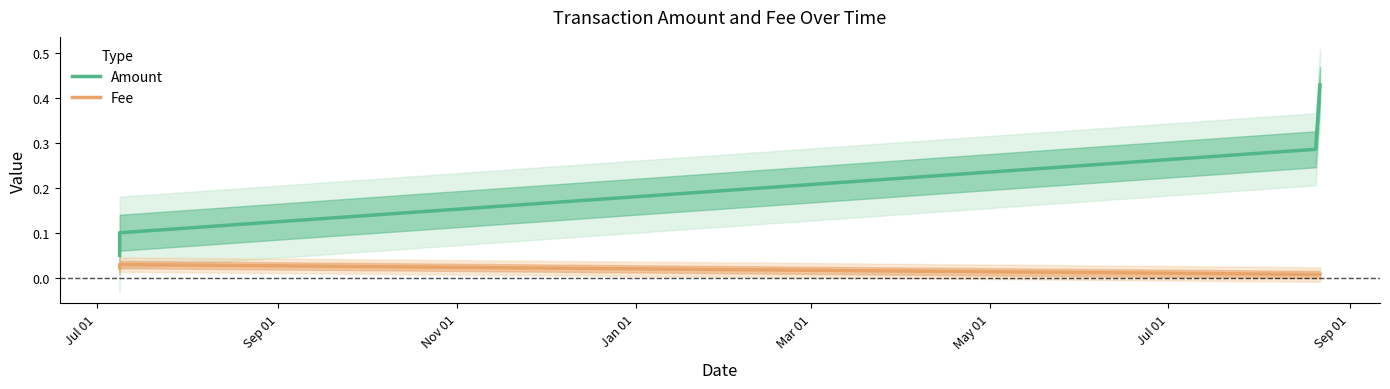

True or false: Fee and Amount cross at least once.

False